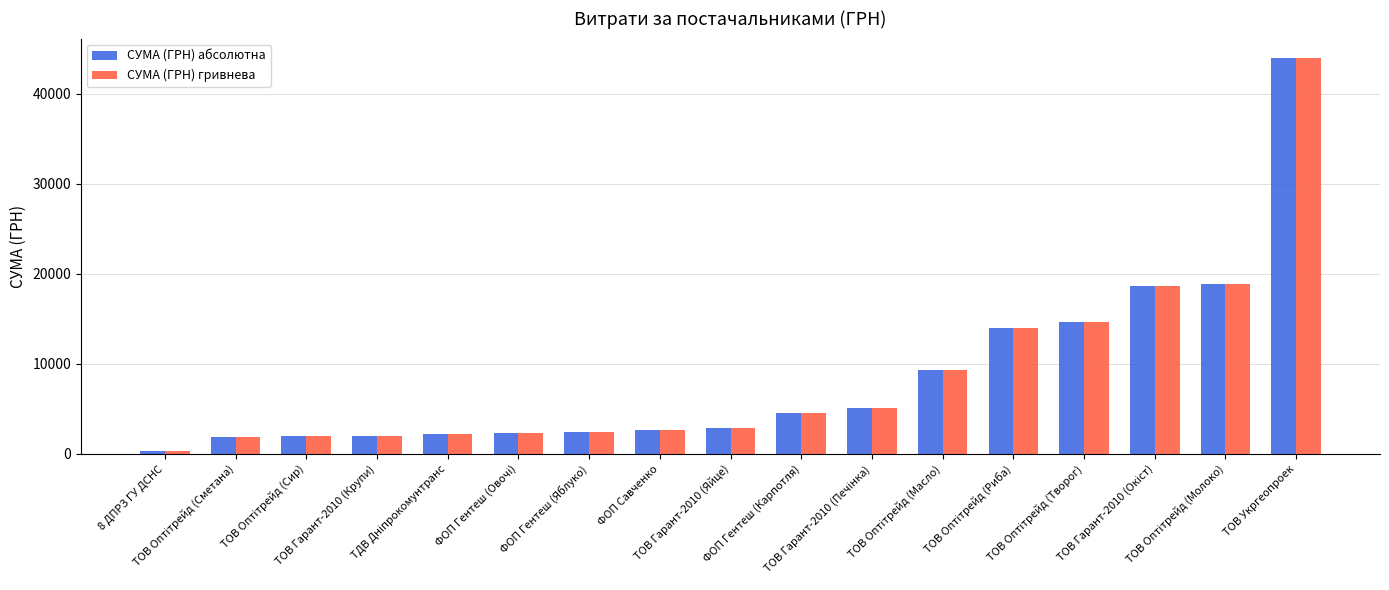

What is the sum of all СУМА (ГРН) абсолютна values?

147822.8